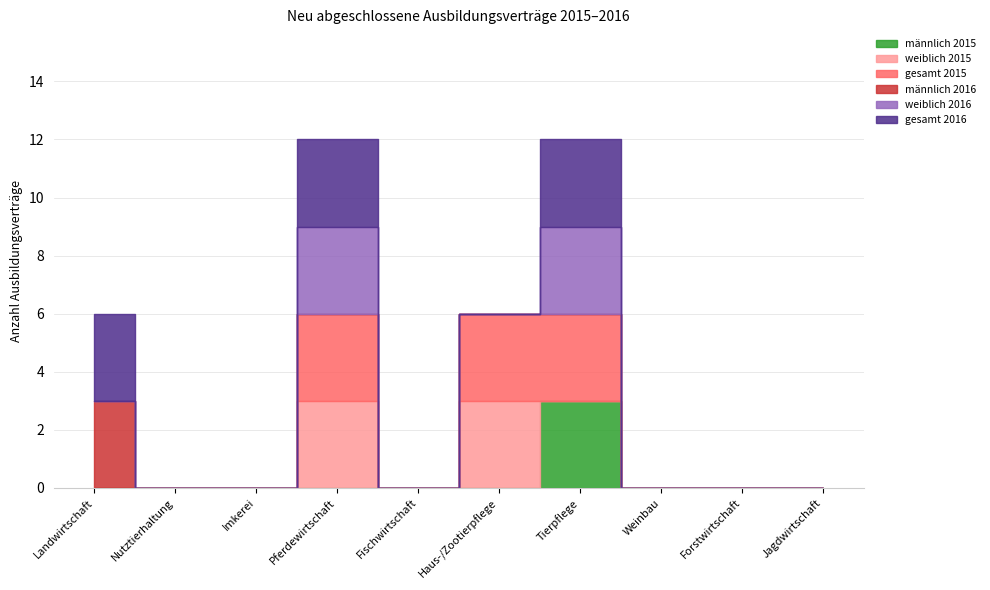

Which category has the highest value across all series?

Tierpflege